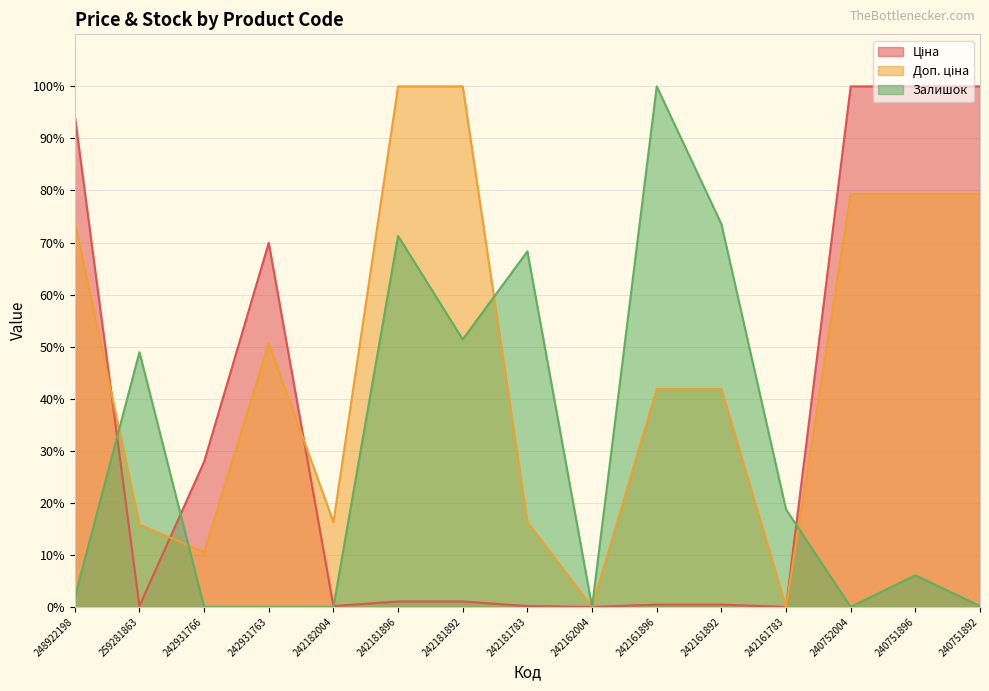

Does the chart have visible grid lines?

Yes